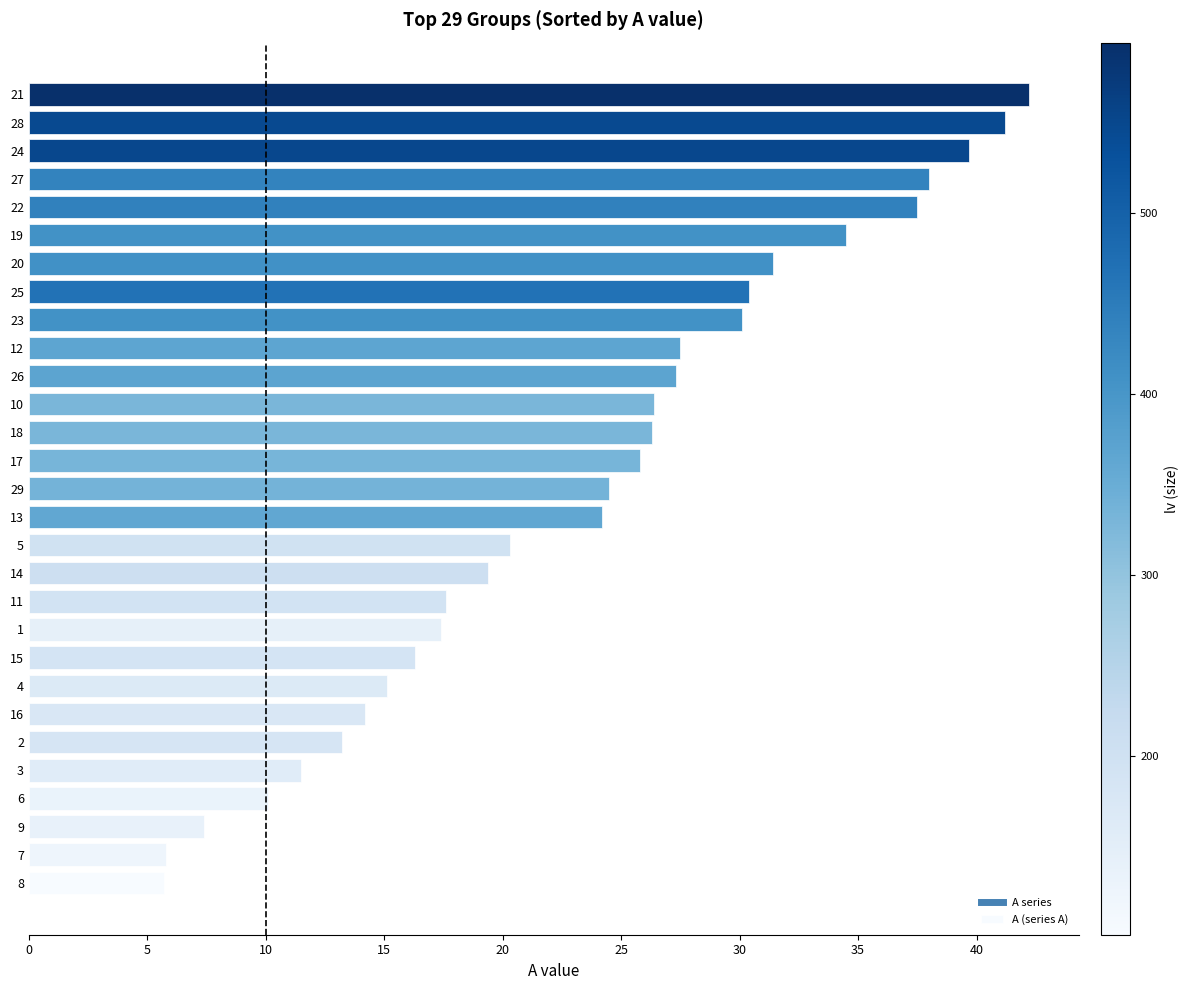

Count the number of categories in the chart.

29